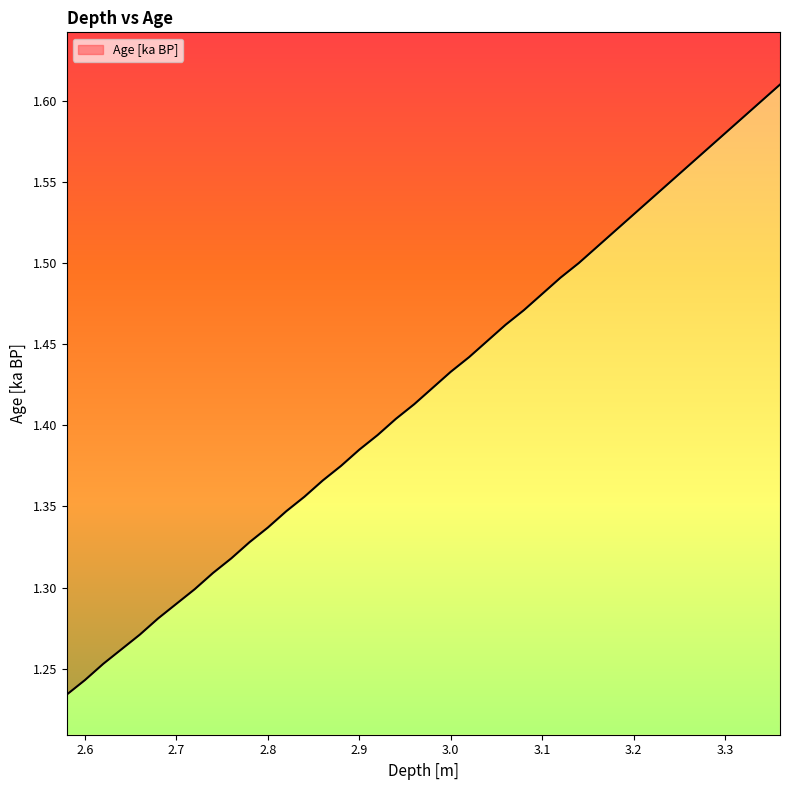

What is the sum of the values at 2.82 and 2.58?

2.6